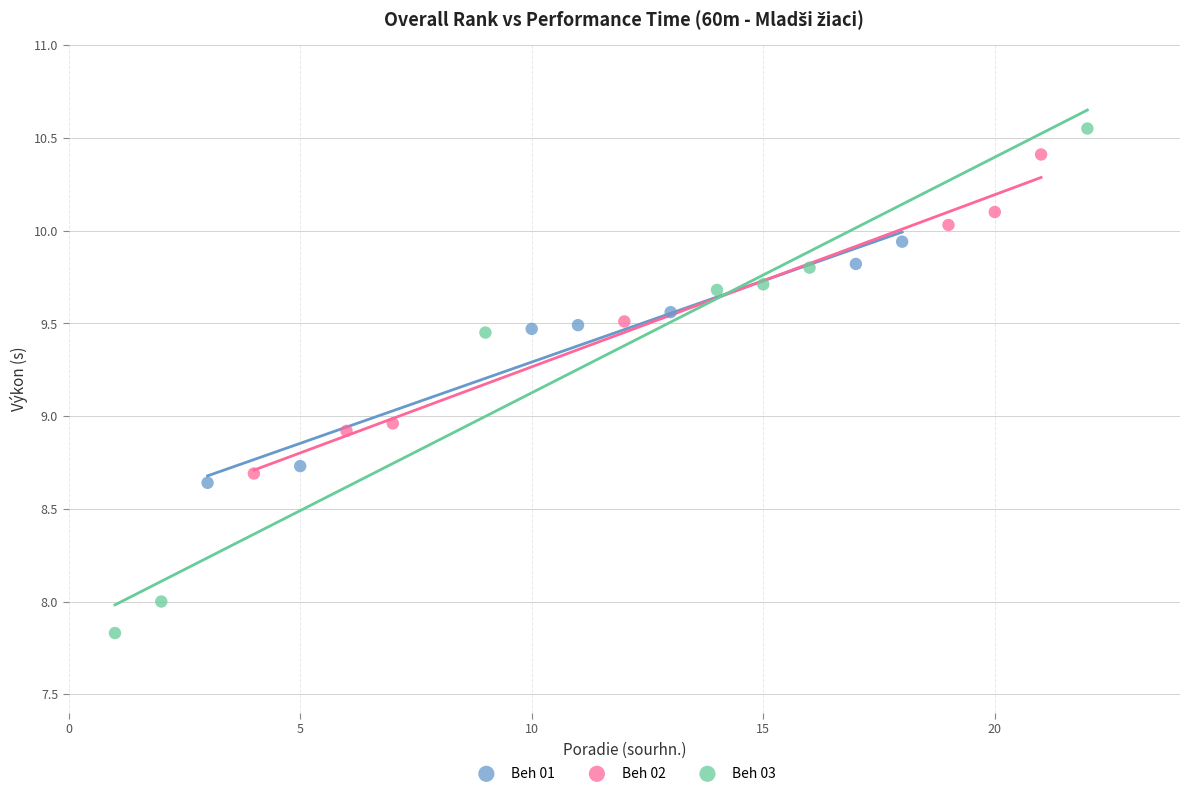

Which series has the largest Y range (max minus min)?

Beh 03